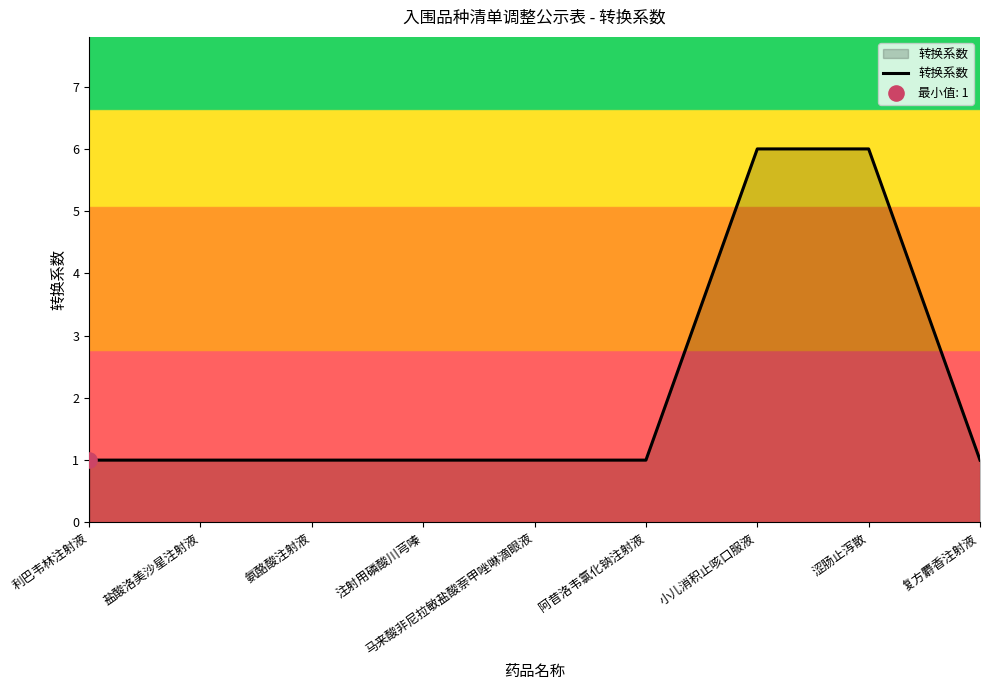

Approximately how many times larger is the value at 盐酸洛美沙星注射液 compared to 阿昔洛韦氯化钠注射液?

1.0